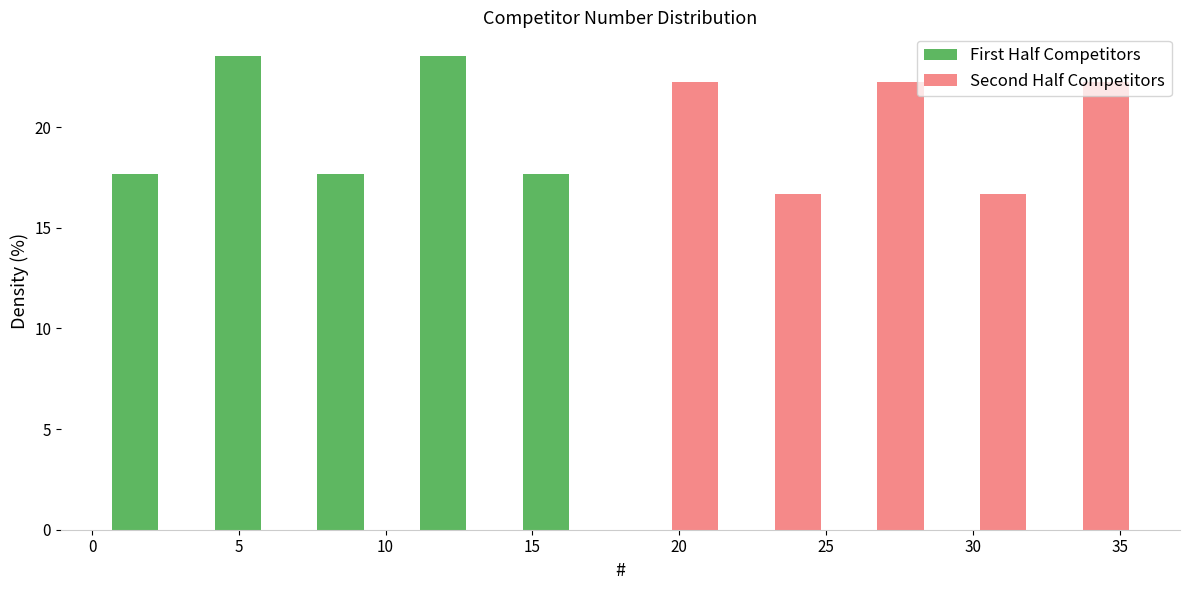

Reading left to right, list every range on the x-axis with the height of the bar of each series over it. The values are not printed on the chart, so give them approximately, as read against the axis.

0.5 to 4.0: First Half Competitors=17.5	Second Half Competitors=0
4.0 to 7.5: First Half Competitors=23.5	Second Half Competitors=0
7.5 to 11.0: First Half Competitors=17.5	Second Half Competitors=0
11.0 to 14.5: First Half Competitors=23.5	Second Half Competitors=0
14.5 to 18.0: First Half Competitors=17.5	Second Half Competitors=0
18.0 to 21.5: First Half Competitors=0	Second Half Competitors=22.0
21.5 to 25.0: First Half Competitors=0	Second Half Competitors=16.5
25.0 to 28.5: First Half Competitors=0	Second Half Competitors=22.0
28.5 to 32.0: First Half Competitors=0	Second Half Competitors=16.5
32.0 to 35.5: First Half Competitors=0	Second Half Competitors=22.0